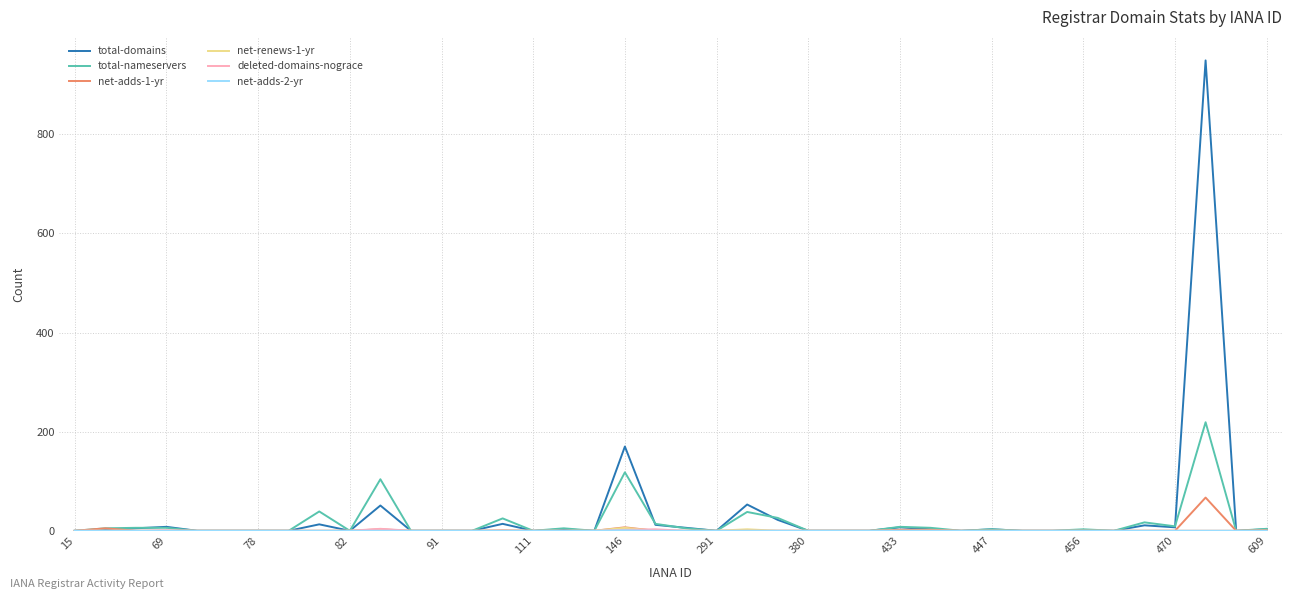

Which series has the largest range (max minus min)?

total-domains